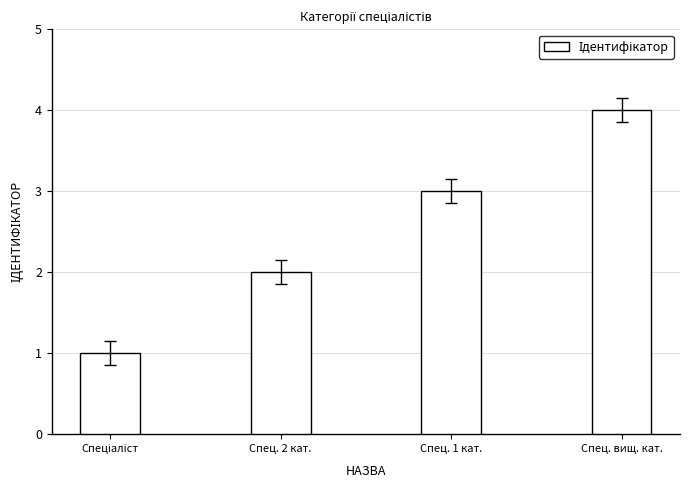

What is the label of the 2nd bar from the right?

Спец. 1 кат.